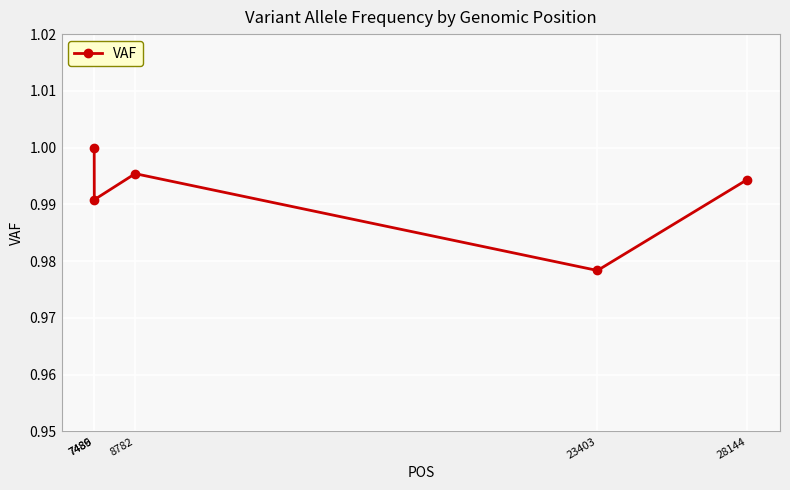

What is the sum of all values?

5.0